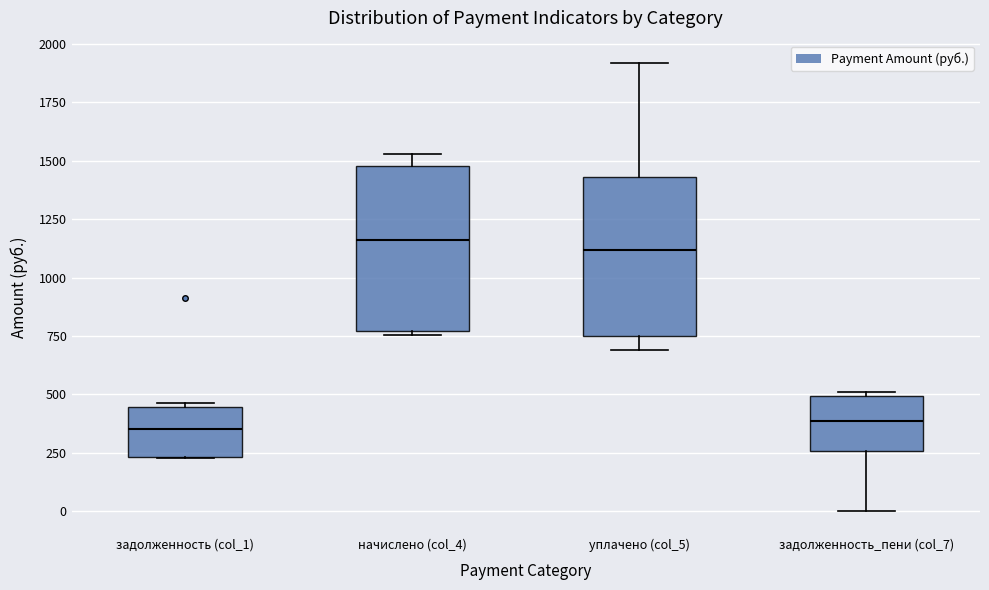

Reading left to right, transcribe this box plot: for each box, give where its median line is, the range the box spans, and where its two whiskers end, as read against the y-axis. The values are not printed on the chart, so give them approximately, as read against the axis.

задолженность (col_1): median 350, box 250 to 450, whiskers 250 to 450 (just above the box's upper edge)
начислено (col_4): median 1150, box 750 to 1500, whiskers 750 (just below the box's lower edge) to 1550
уплачено (col_5): median 1100, box 750 to 1450, whiskers 700 to 1900
задолженность_пени (col_7): median 400, box 250 to 500, whiskers 0 to 500 (just above the box's upper edge)